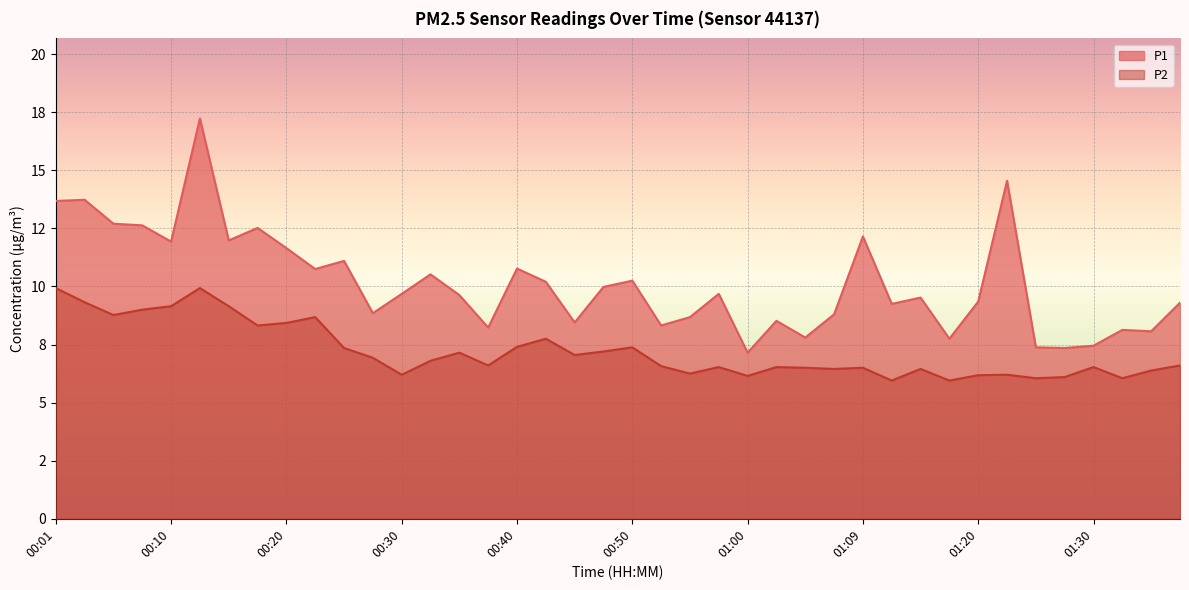

What is the label of the 17th point from the right?

00:57